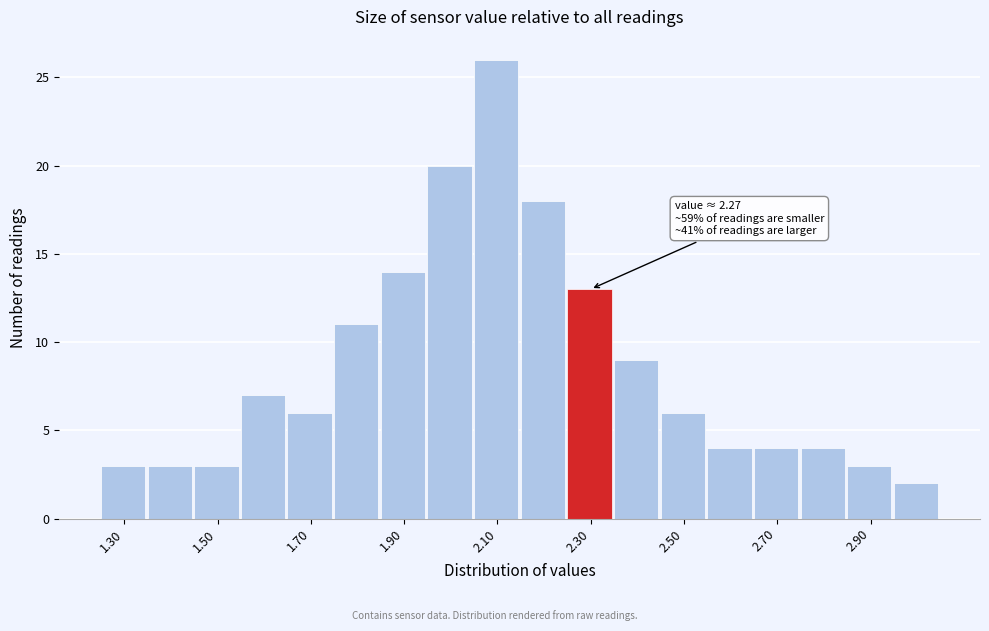

Over which range of the x-axis is the bar tallest?

2.05 to 2.15